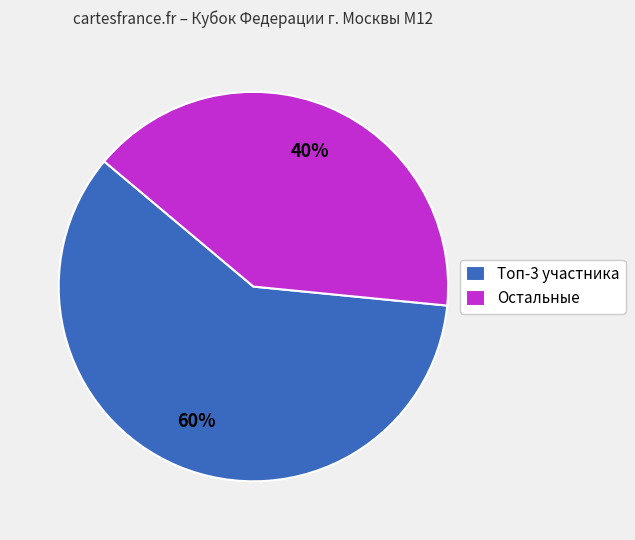

What is the smallest slice in the pie chart?

Остальные